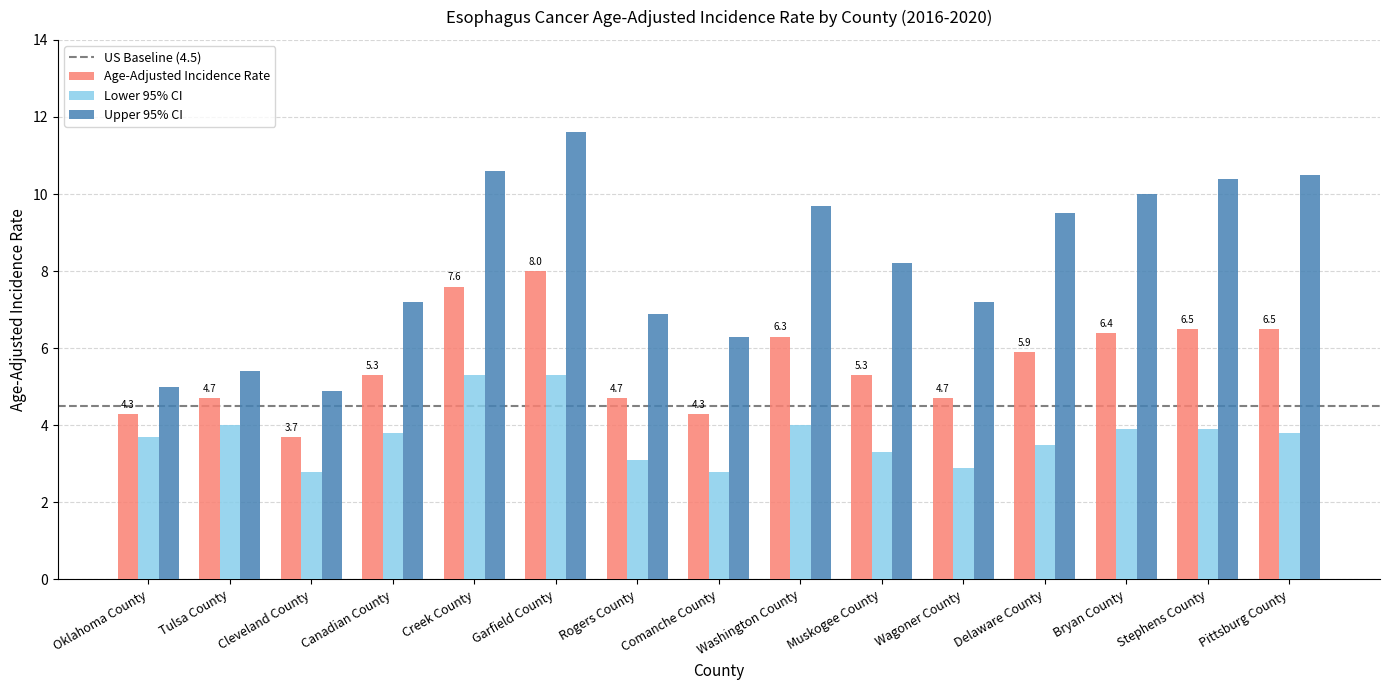

What value does the Upper 95% CI series have at Creek County?

10.6